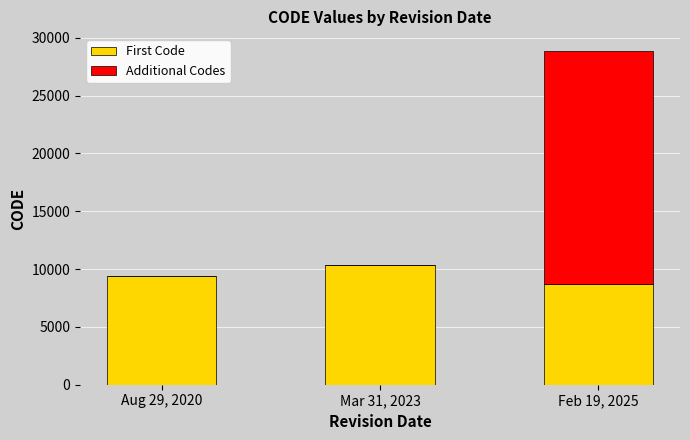

At which category is the sum across all series the highest?

Feb 19, 2025